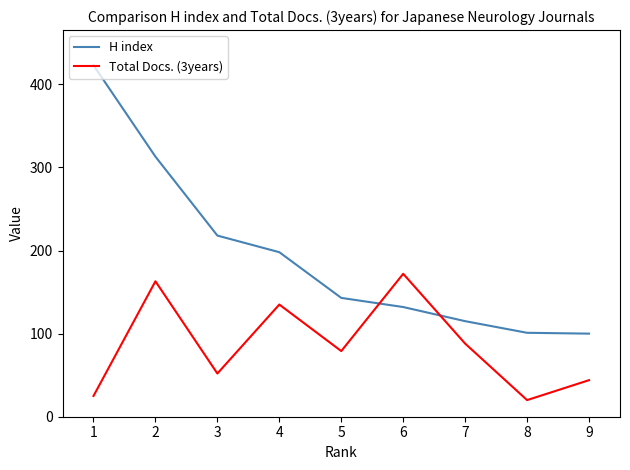

How many times do Total Docs. (3years) and H index cross each other?

2